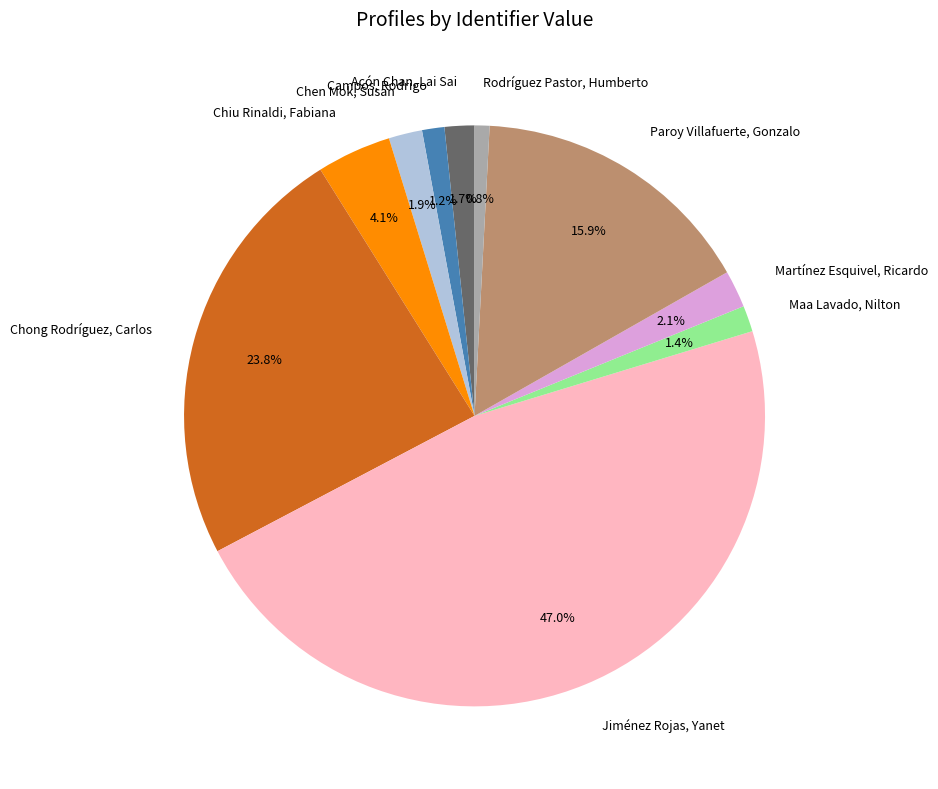

Is it true that Rodríguez Pastor, Humberto is 6% of the pie?

False